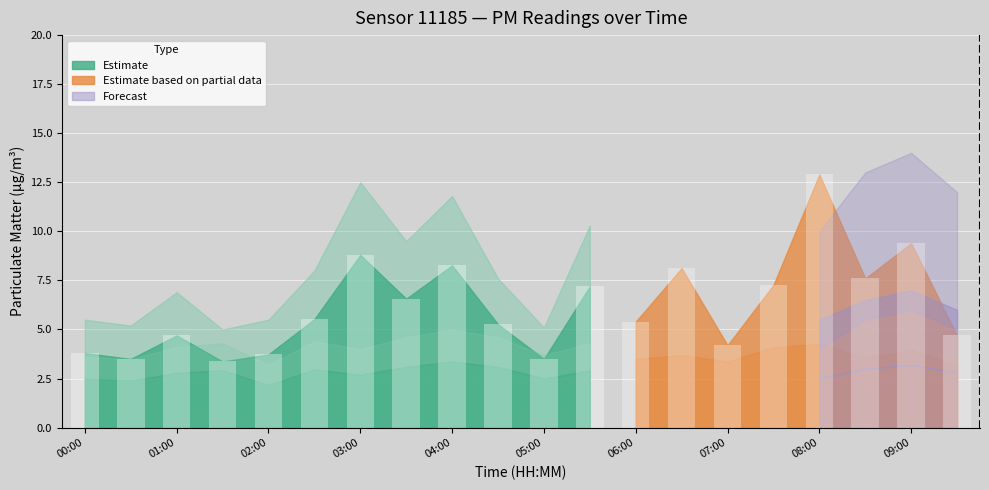

Count the number of data series in this chart.

4